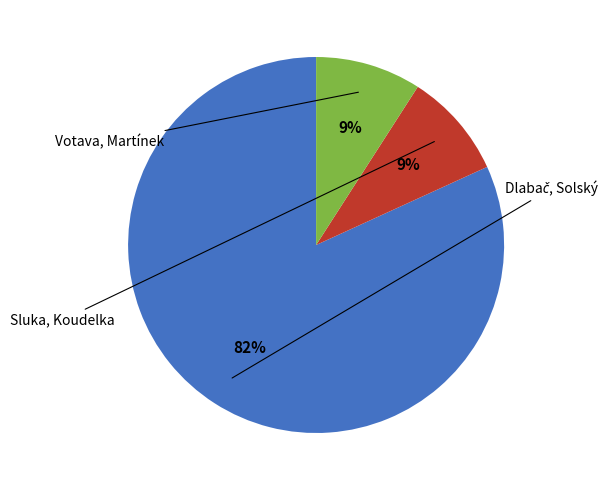

To the nearest percent, what is the average slice percentage?

33%